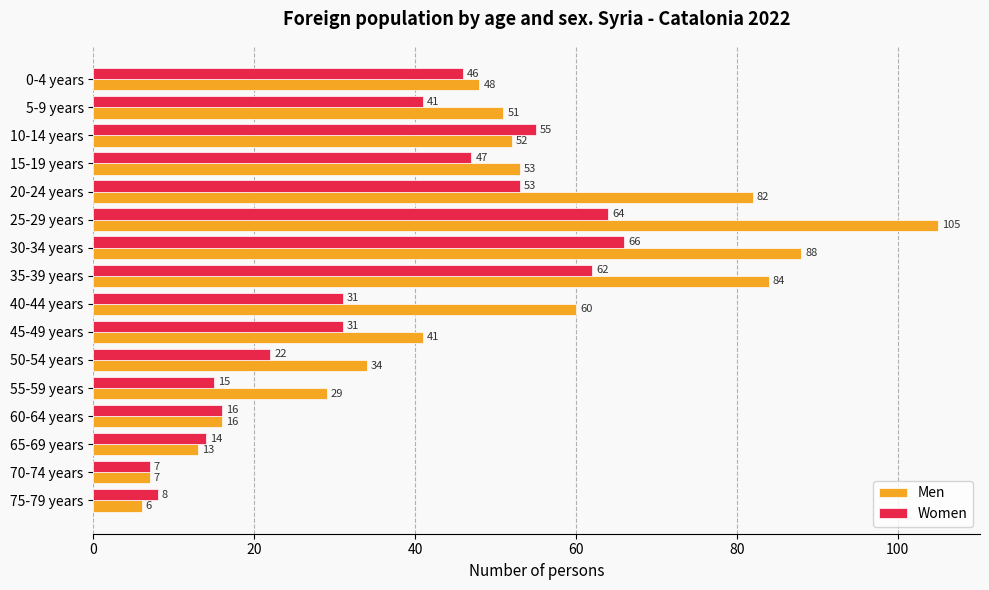

What is the spread (max minus min) of values at 25-29 years?

41